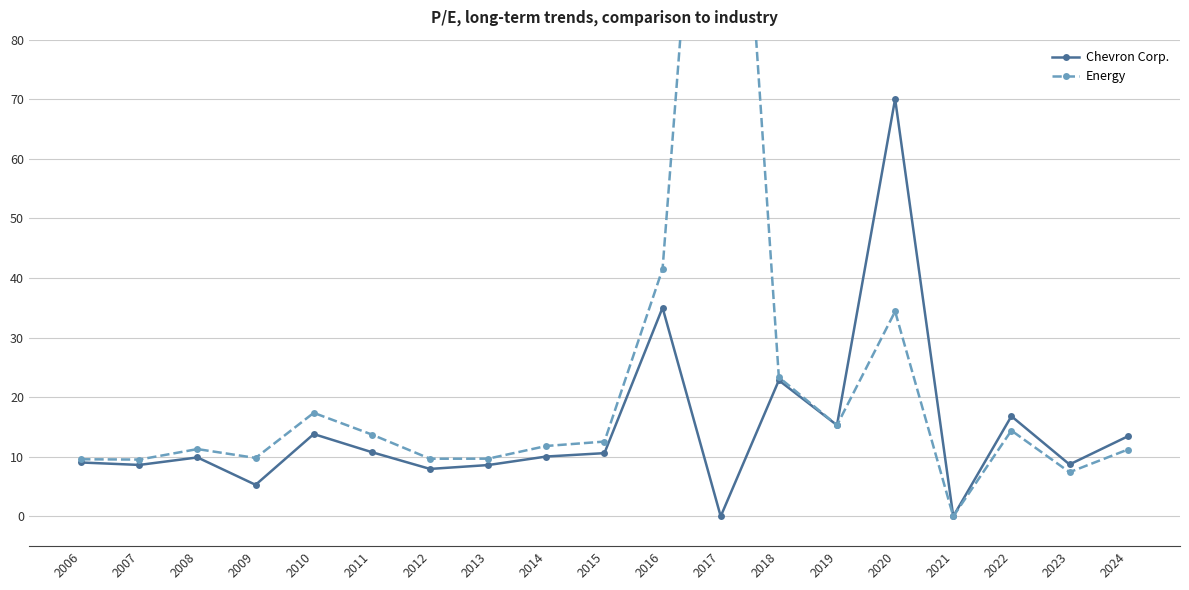

How many values in the Chevron Corp. series exceed 10?

10